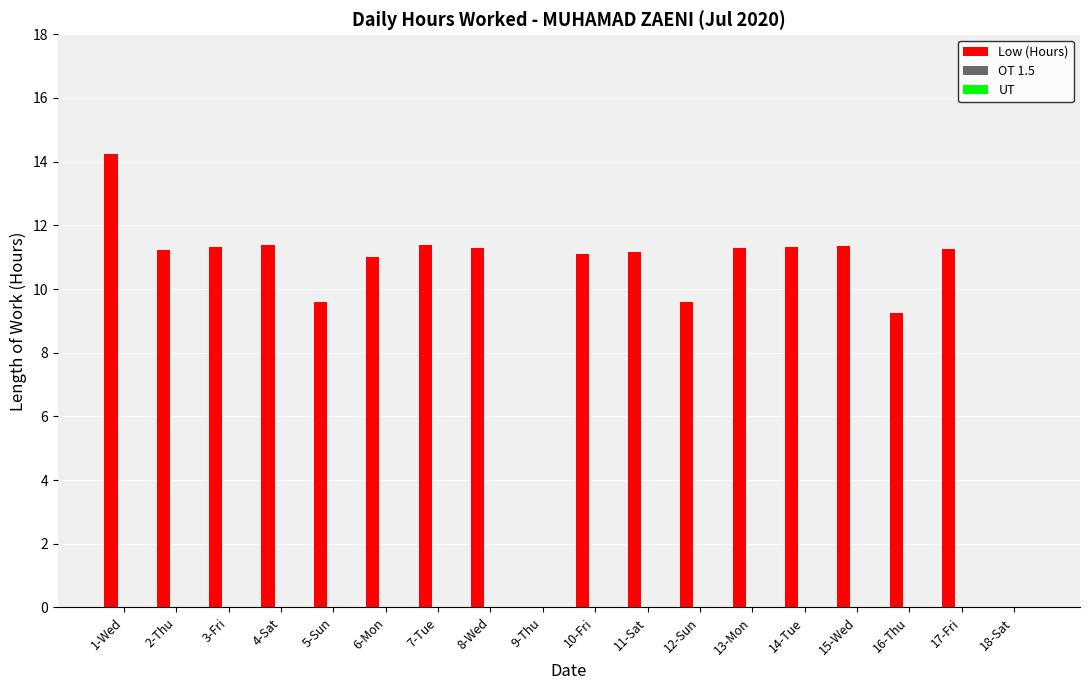

Approximately how many times larger is the value at 11-Sat compared to 2-Thu?

1.0